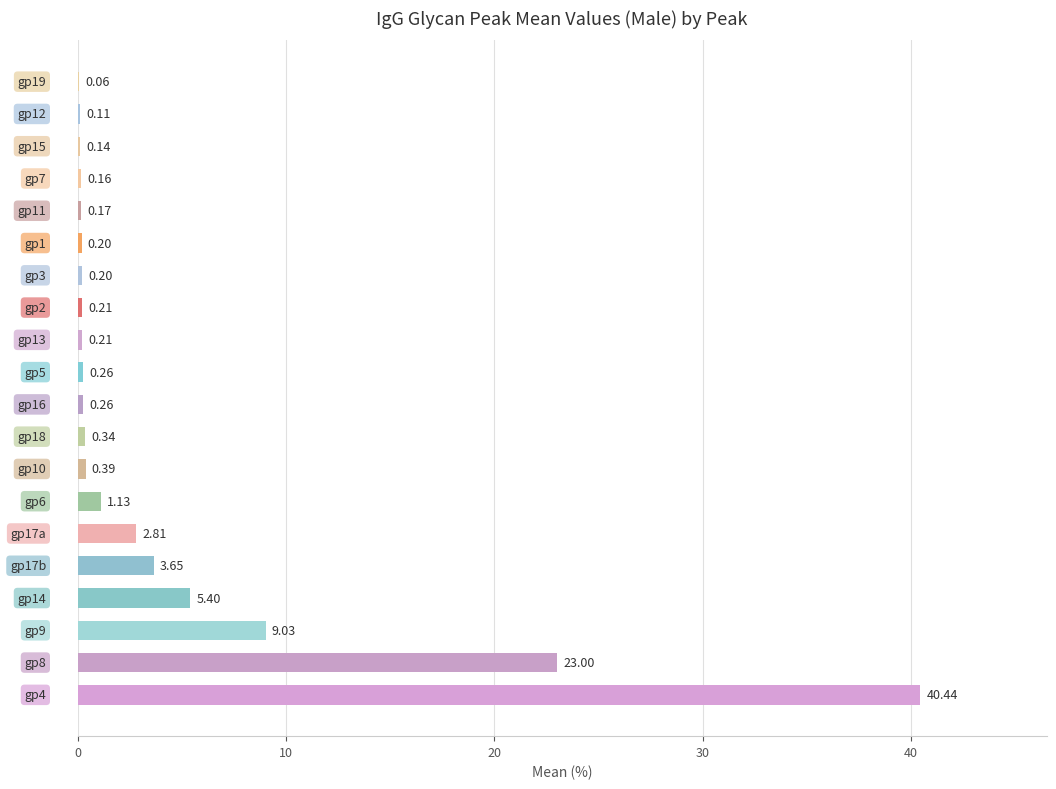

What is the sum of all values?

88.2